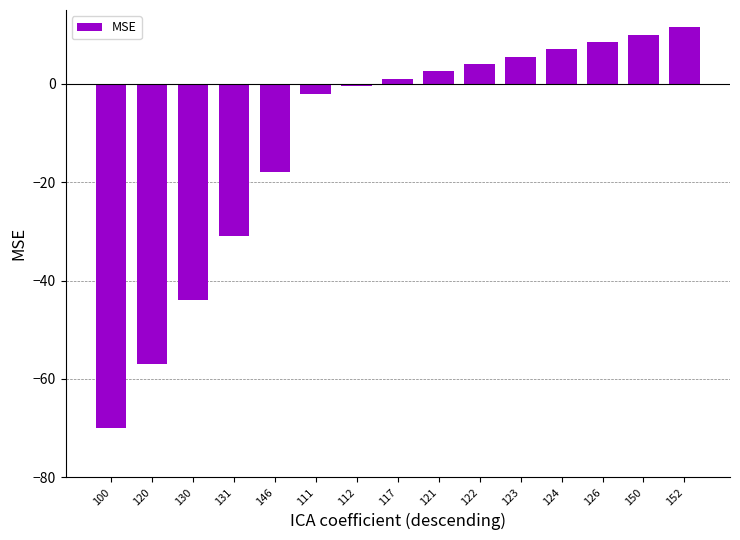

Are the bars horizontal?

No